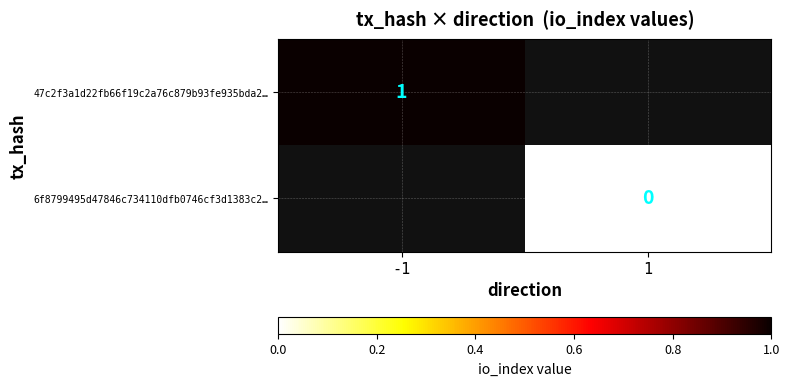

Which category has the lowest value across all series?

1